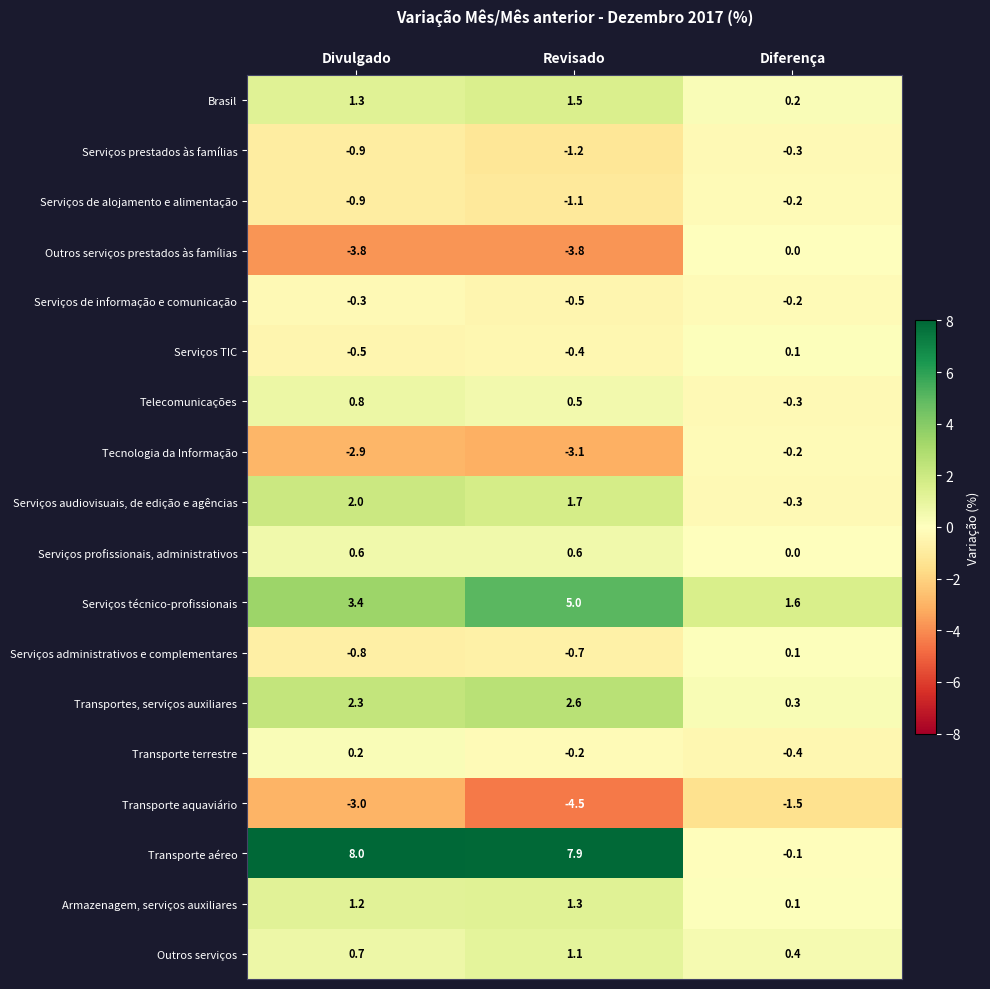

Count the number of data series in this chart.

18